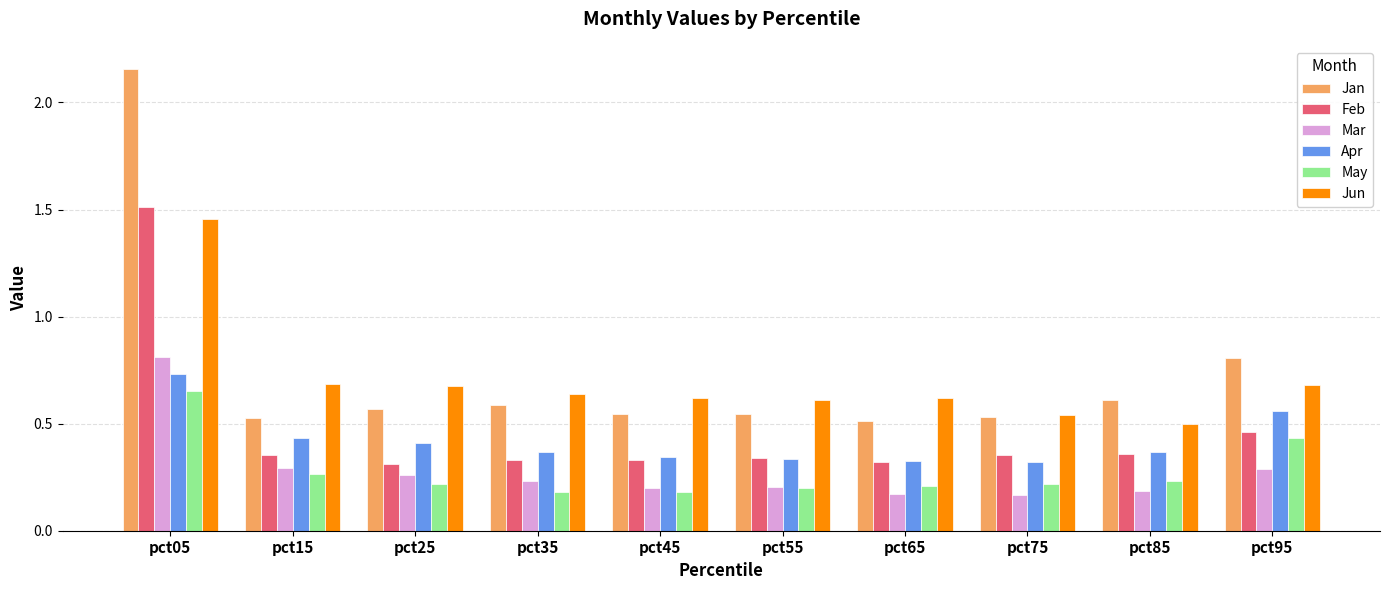

What is the sum of all Mar values?

2.8